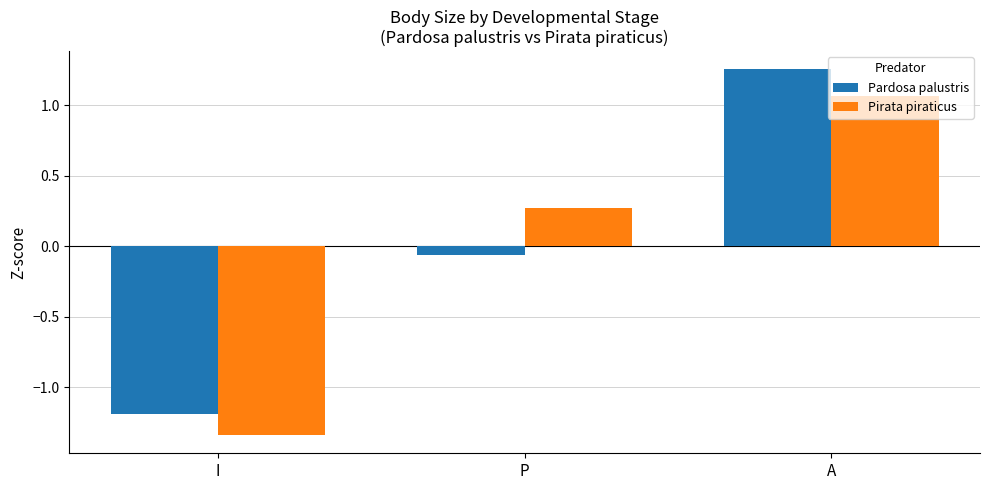

Which category has the highest value across all series?

A